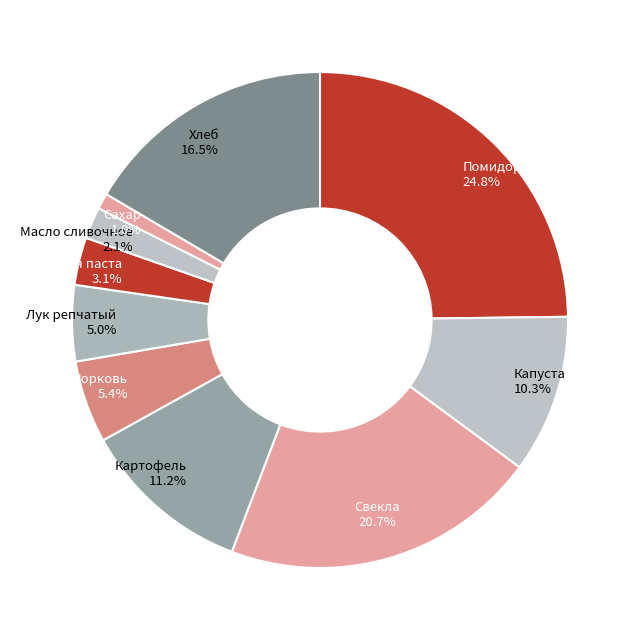

Do Картофель and Масло сливочное together represent more than half of the pie?

No